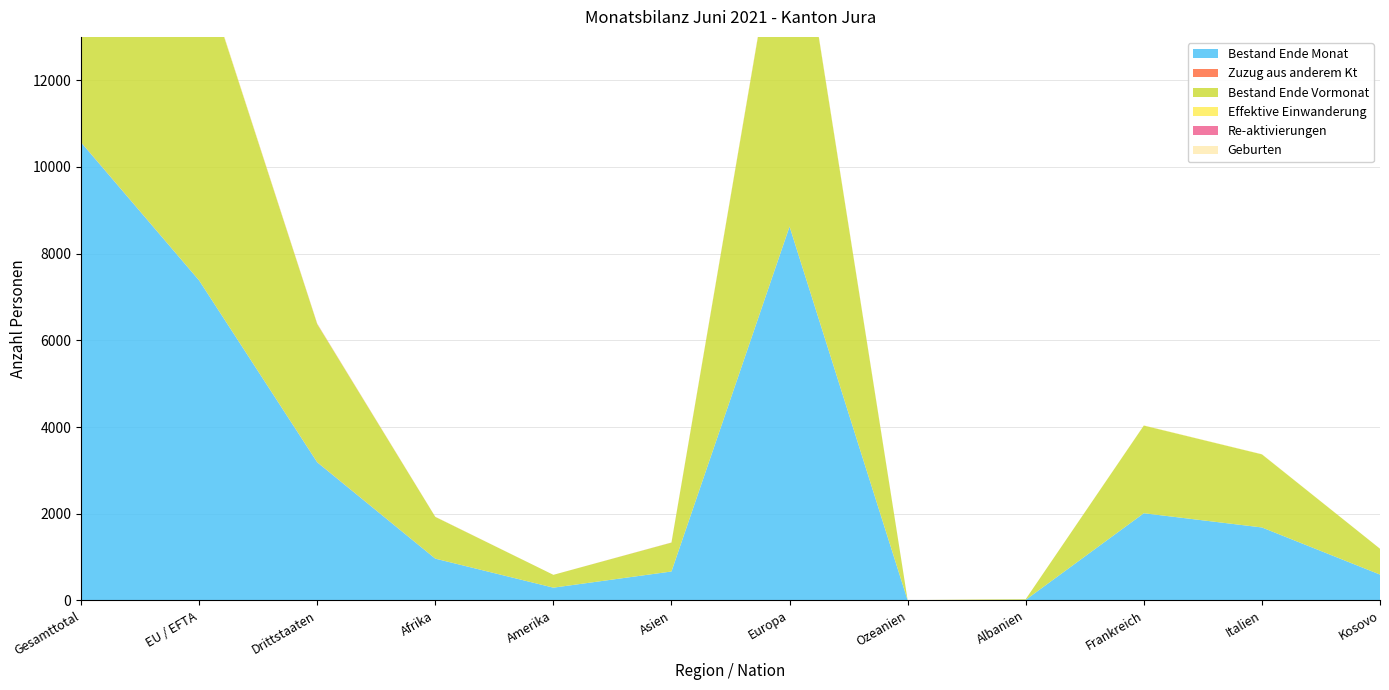

Reading left to right, what are all the values shown in this chart?

Bestand Ende Monat: 10566	7381	3185	963	294	667	8623	3	13	2011	1683	596
Zuzug aus anderem Kt: 5	1	4	1	0	0	4	0	0	0	0	0
Bestand Ende Vormonat: 10580	7394	3186	962	296	666	8637	3	16	2022	1686	596
Effektive Einwanderung: 23	18	5	3	0	1	19	0	0	4	3	0
Re-aktivierungen: 8	2	6	1	0	2	5	0	0	0	0	0
Geburten: 6	4	2	0	0	0	6	0	0	0	1	1